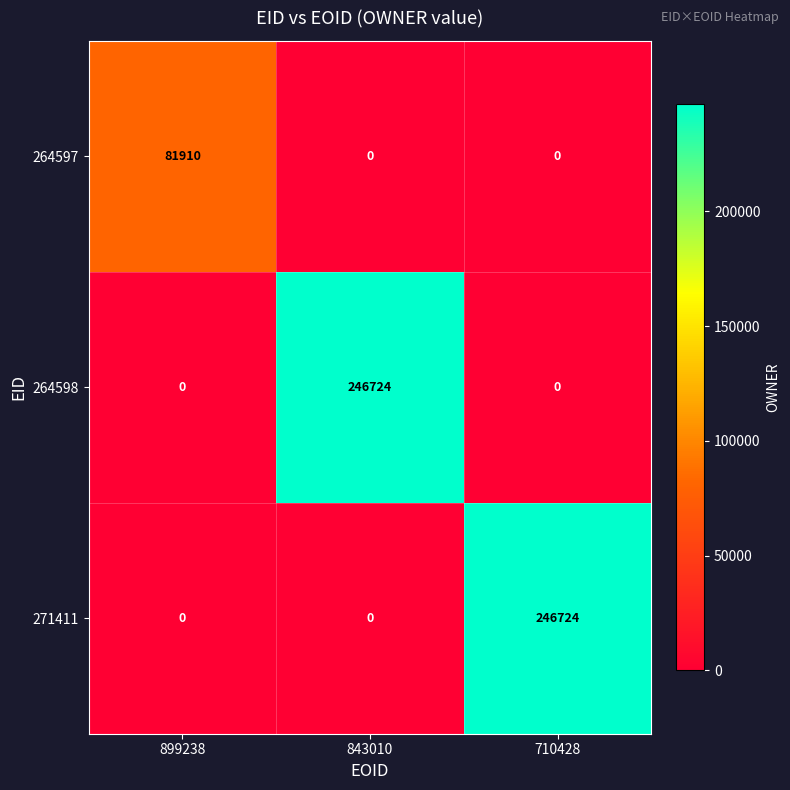

True or false: 264597 has a value of 120061 at 899238.

False